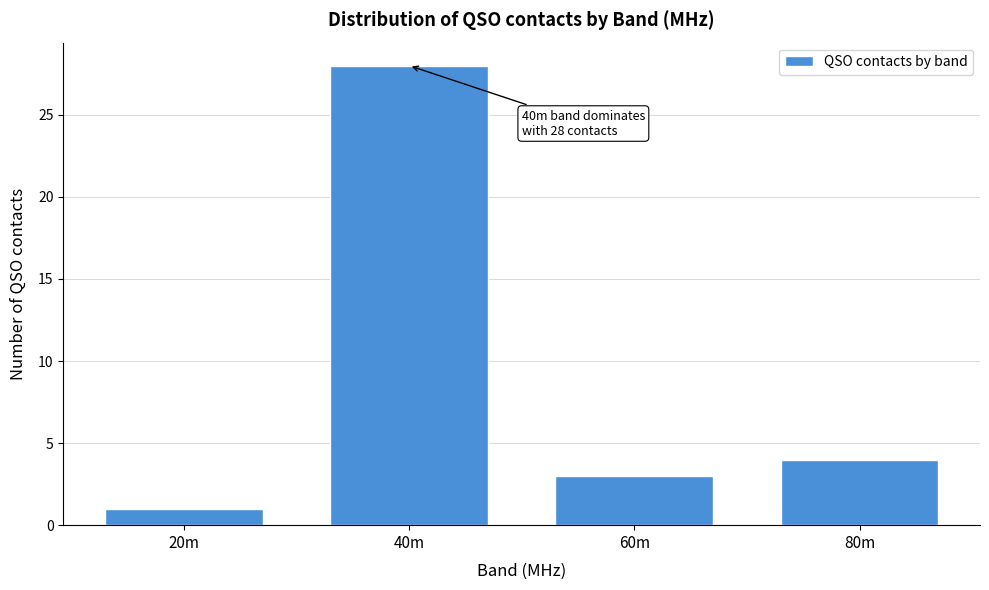

Reading left to right, list all the values displayed in this chart.

1	28	3	4